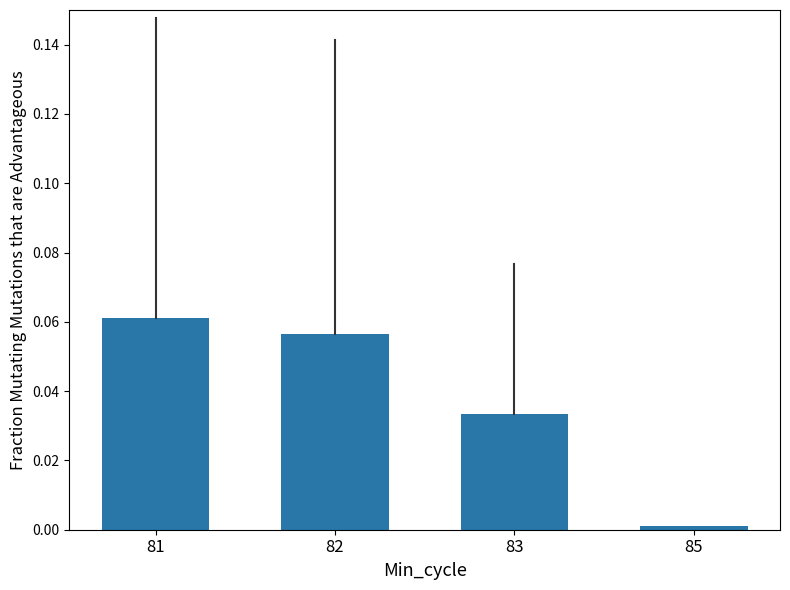

Which category has the lowest value across all series?

85